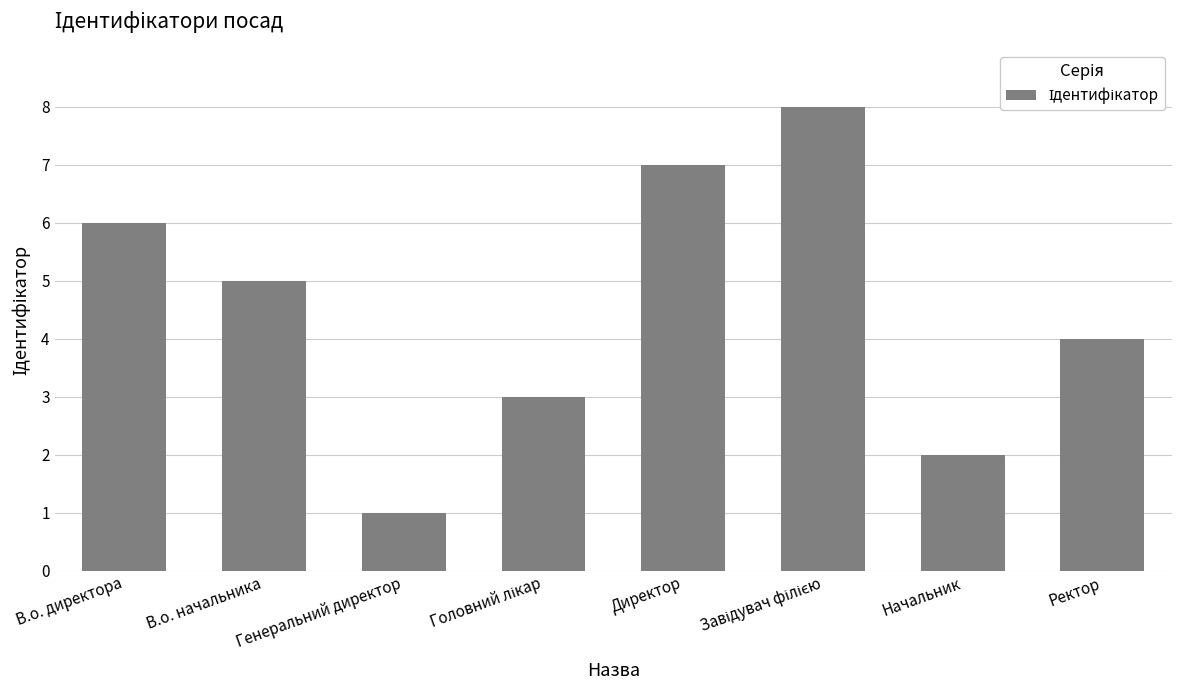

What is the difference between the maximum and minimum values?

7